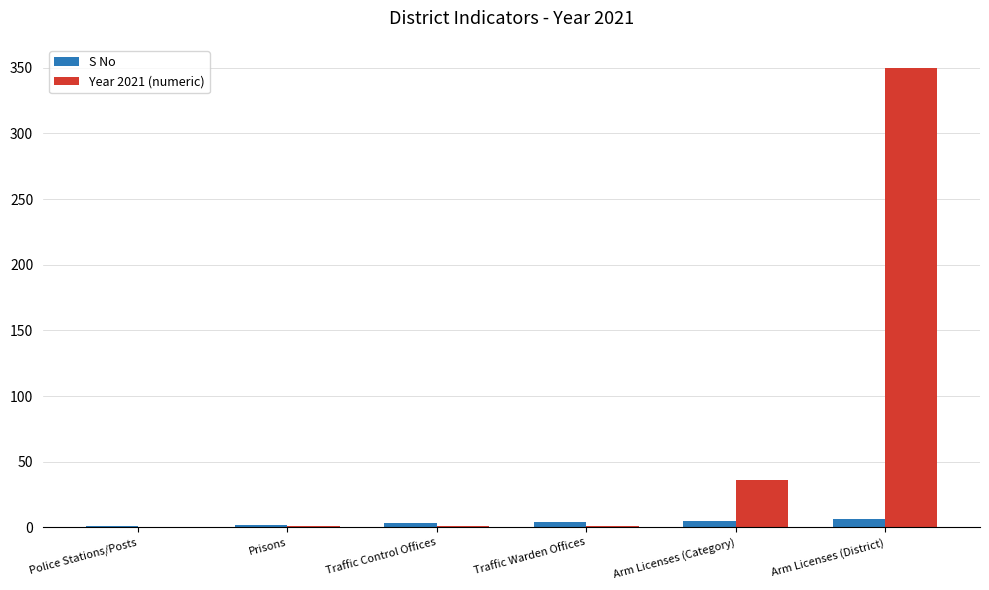

What is the sum of all S No values?

21